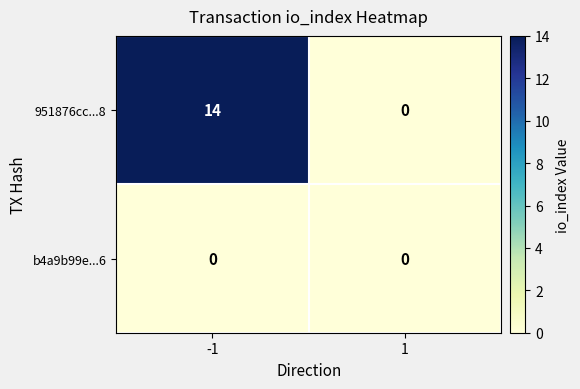

Rank the categories by 951876cc...8 value from lowest to highest.

1, -1